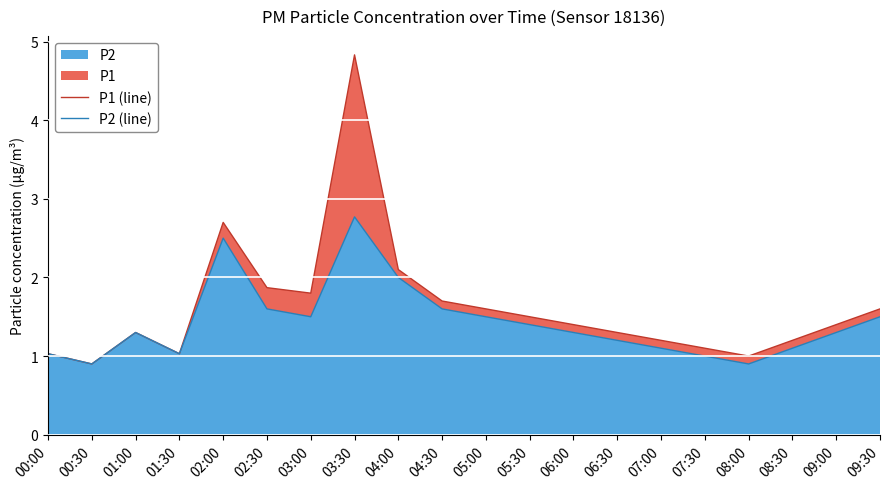

Between 02:00 and 04:00, which series saw the biggest shift?

P1 (line)